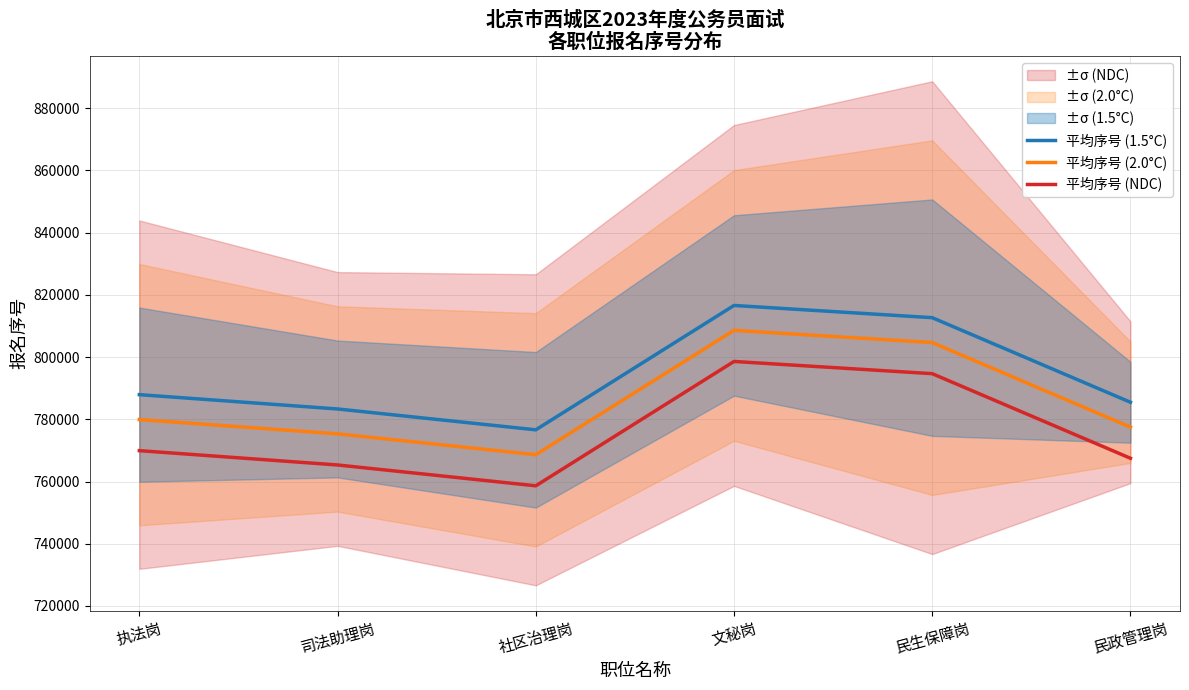

How many values in the 平均序号 (NDC) series exceed 769929?

3